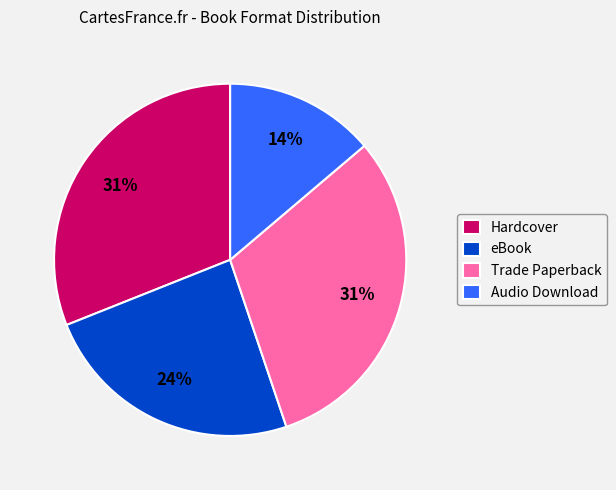

True or false: Audio Download accounts for 6% of the total.

False